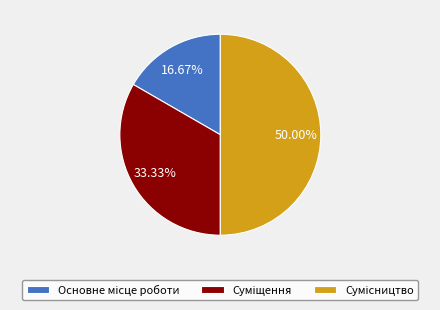

How many segments does this pie chart have?

3